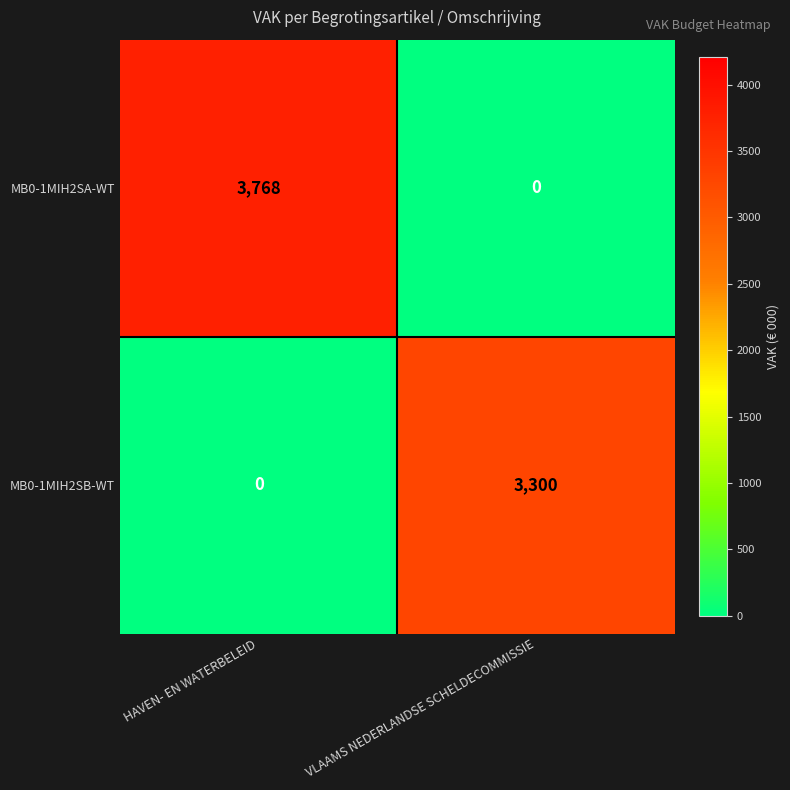

What is the difference between the maximum and minimum values in the MB0-1MIH2SB-WT series?

3300